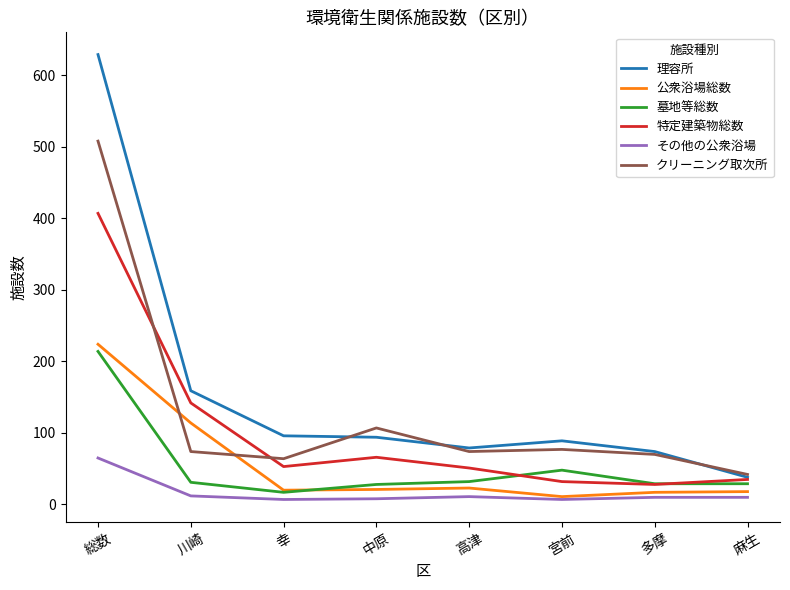

True or false: 特定建築物総数 has a value of 32 at 宮前.

True